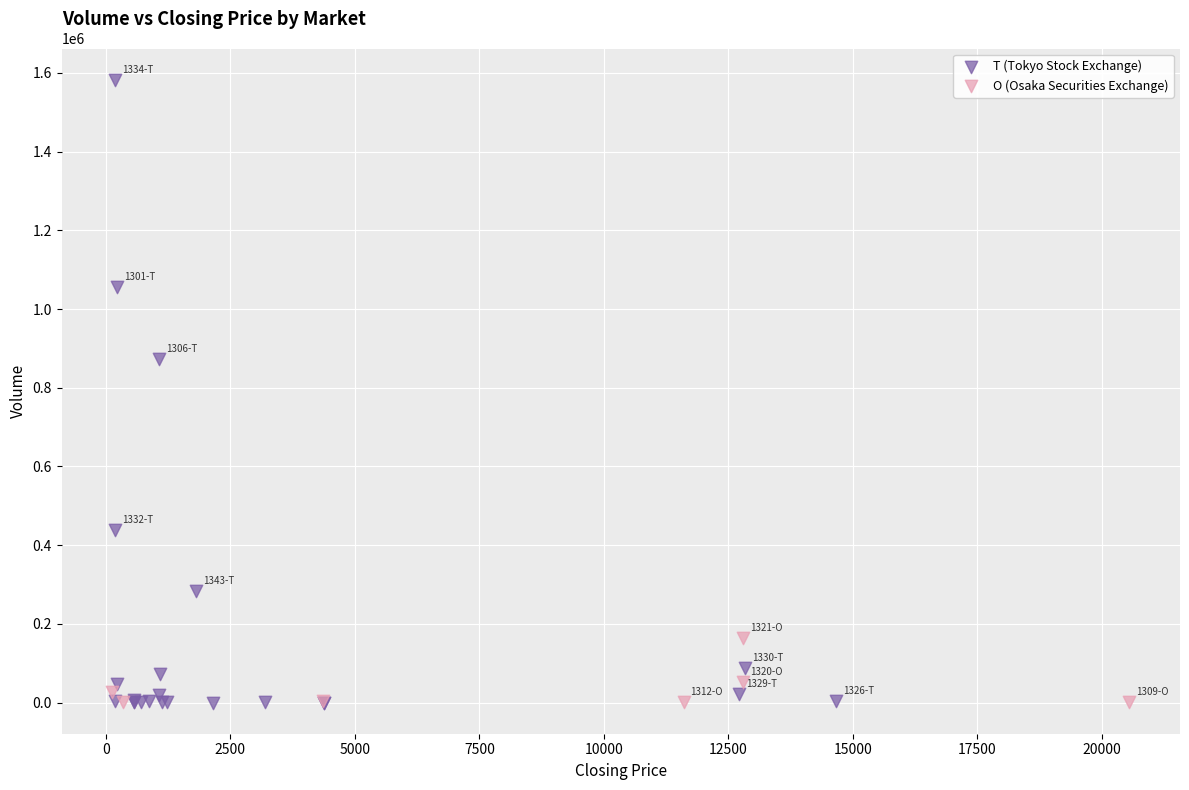

Which series contains the highest Y value?

T (Tokyo Stock Exchange)